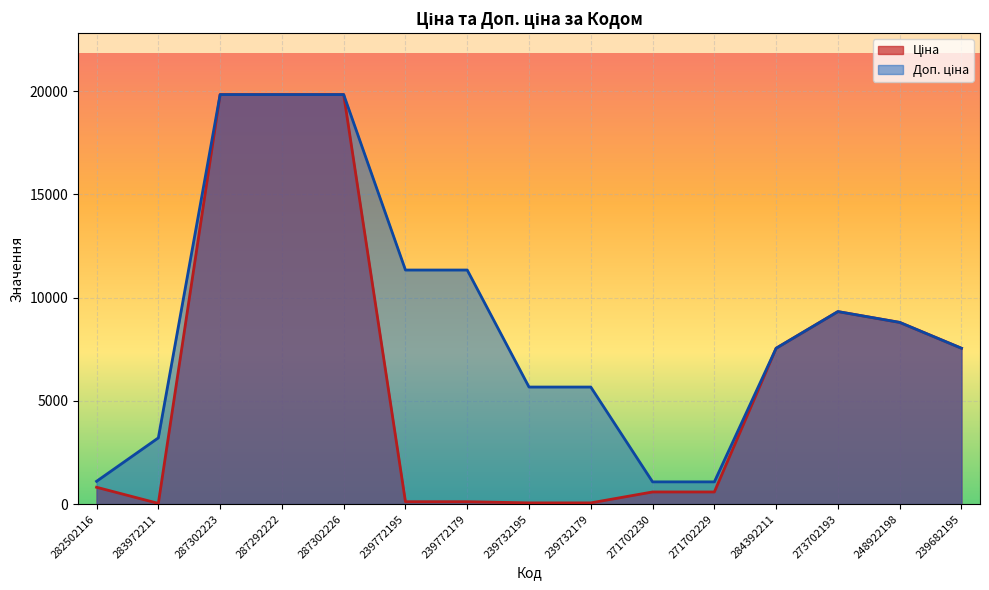

What is the value of the Доп. ціна point at the 9th from the left?

5667.0